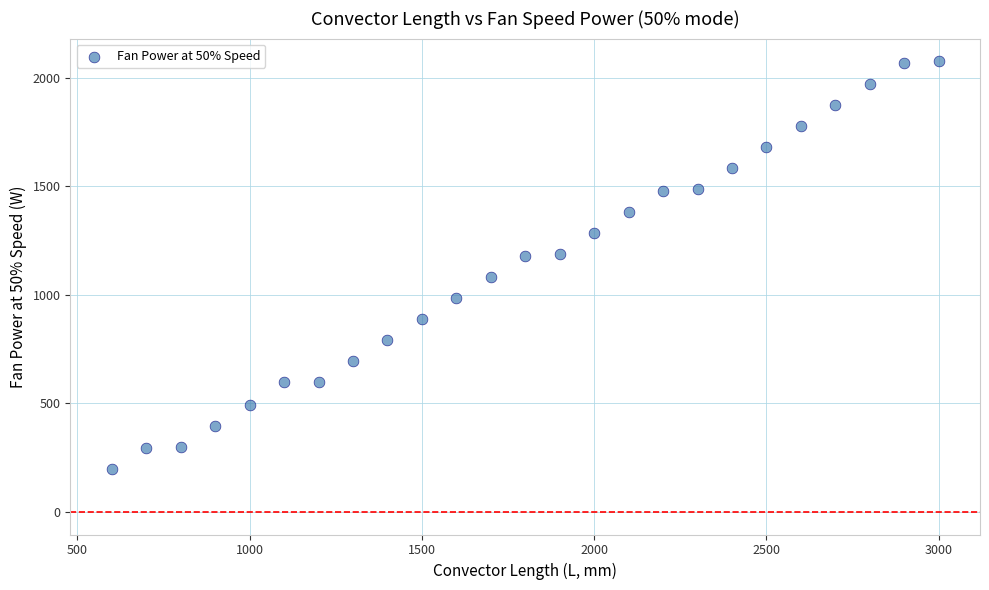

What is the range of X values (max minus min)?

2400.0